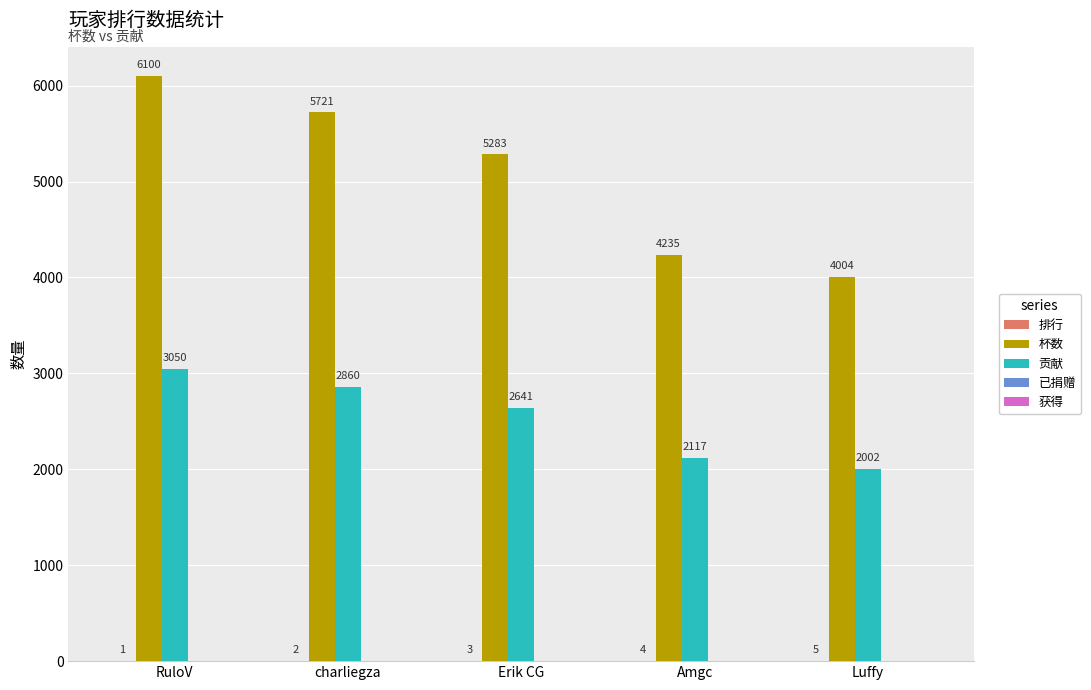

Is it true that 杯数 equals 2703 at charliegza?

False